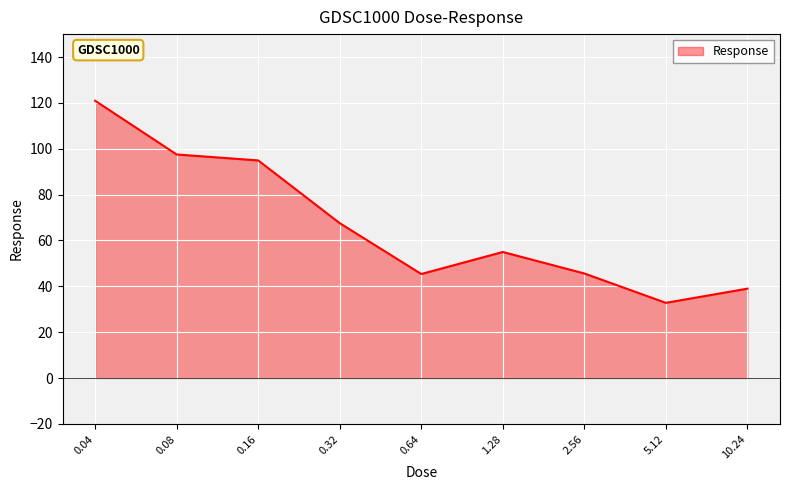

Approximately how many times larger is the value at 0.04 compared to 0.16?

1.3